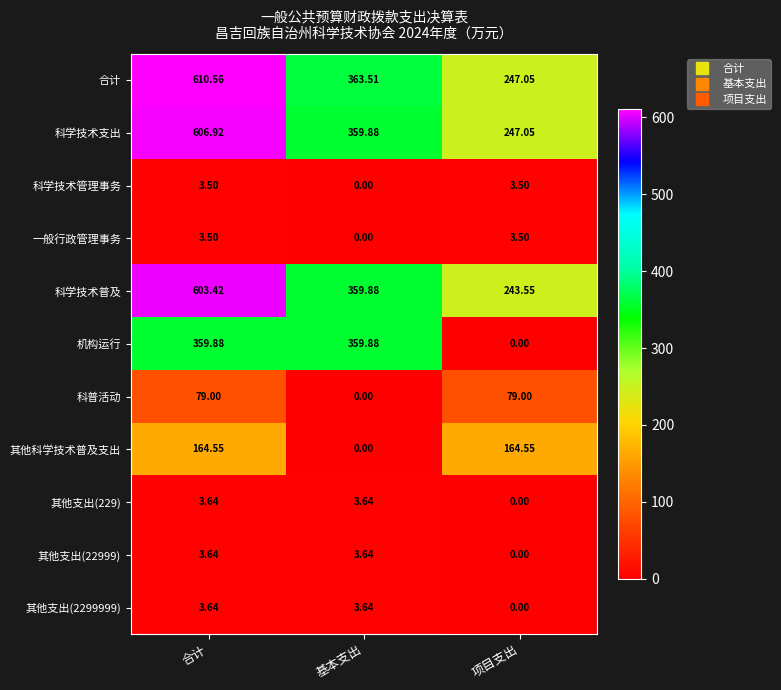

Between 基本支出 and 项目支出, which series saw the biggest shift?

机构运行